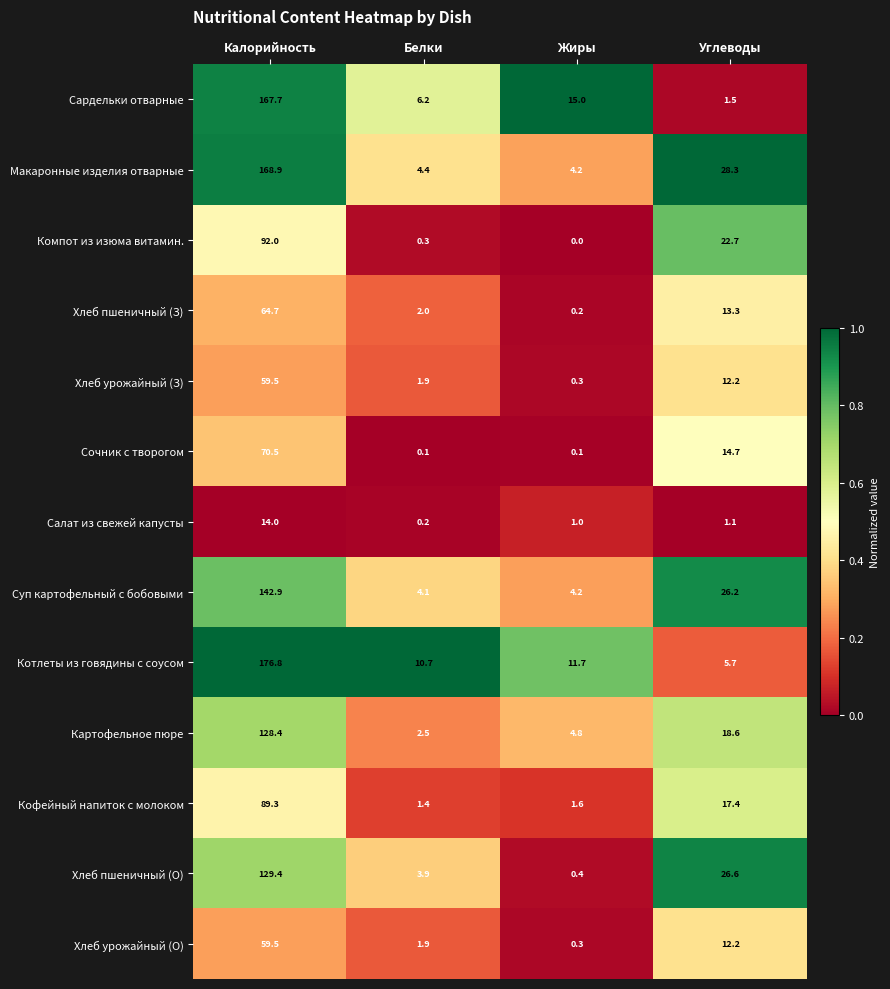

At which category does the chart reach its minimum across all series?

Жиры